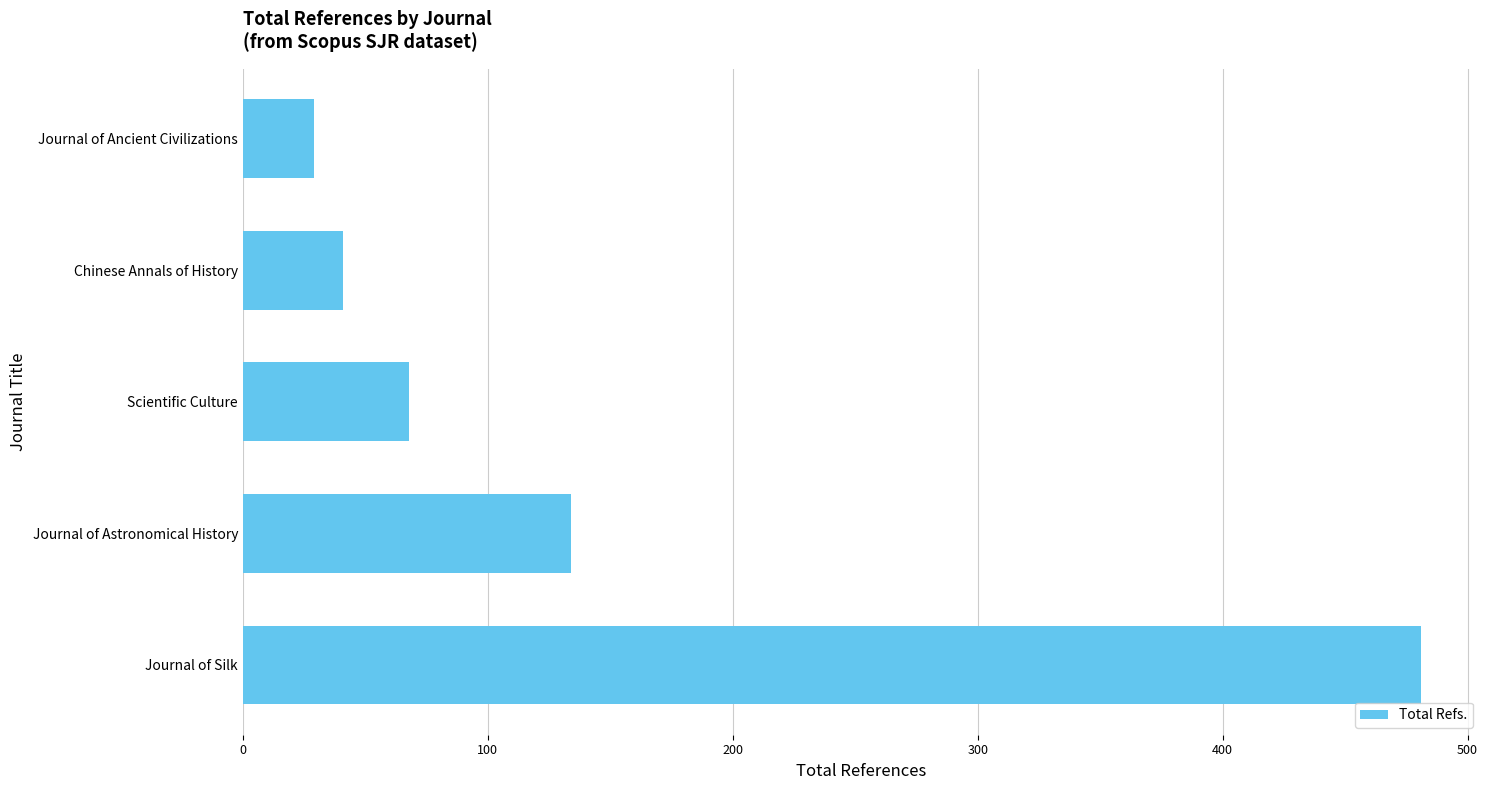

What is the ratio of the value at Scientific Culture to the value at Journal of Astronomical History?

0.5